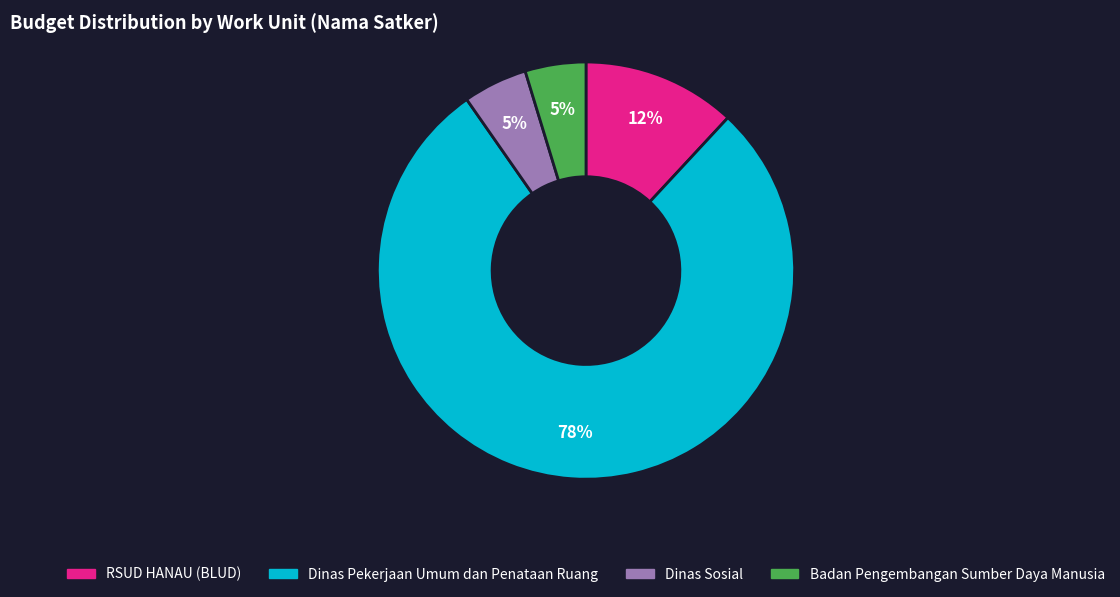

To the nearest percent, what is the average slice percentage?

25%